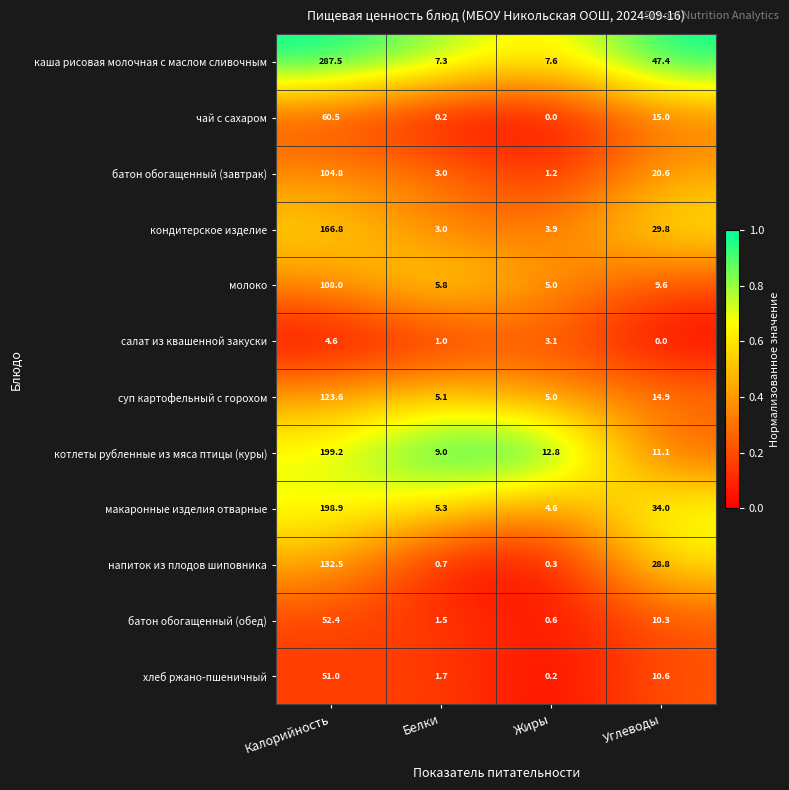

Which category has the highest value in the каша рисовая молочная с маслом сливочным series?

Калорийность